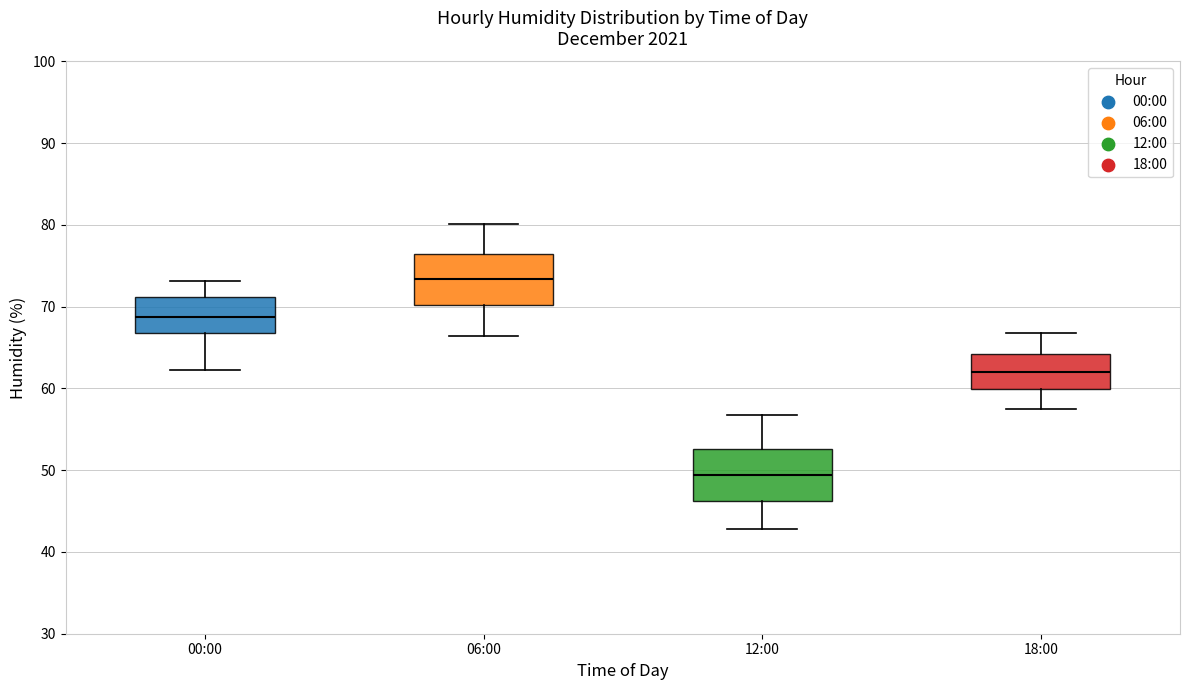

Which box's median line is the lowest?

12:00